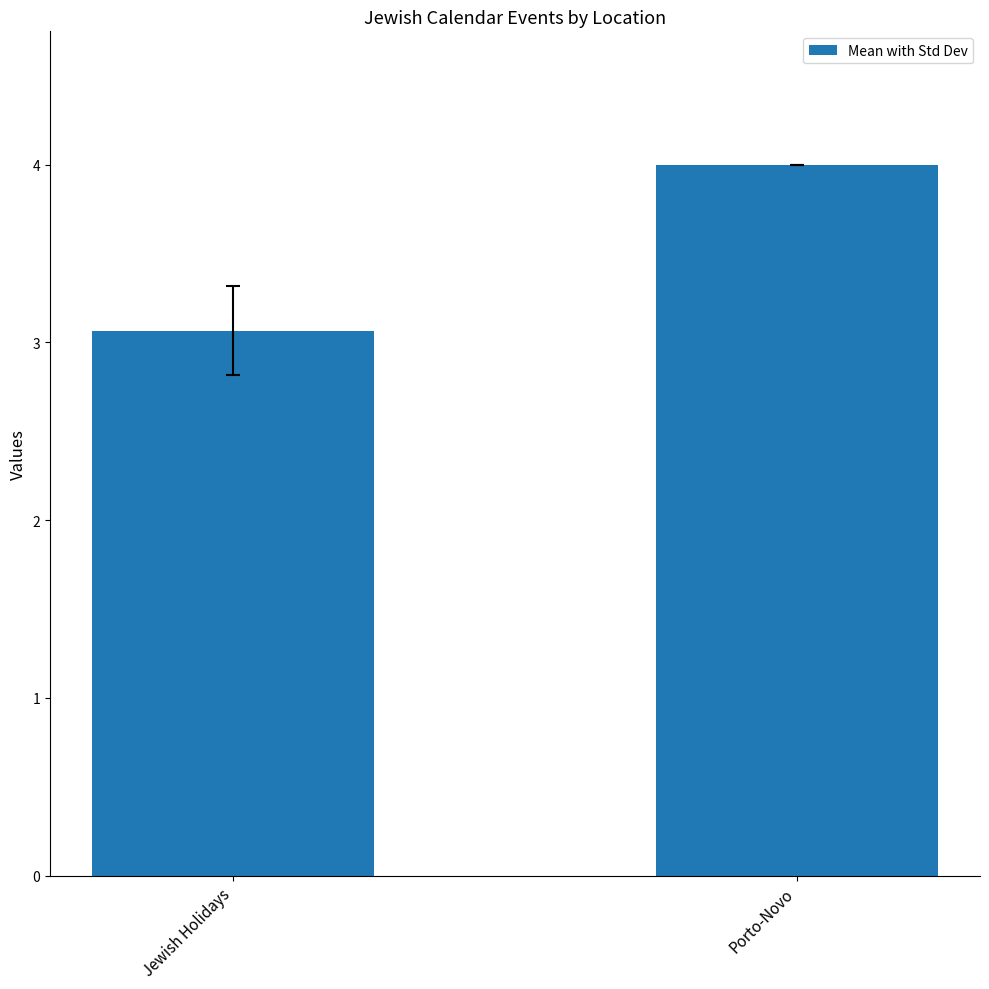

What is the difference between the values at Porto-Novo and Jewish Holidays?

0.9